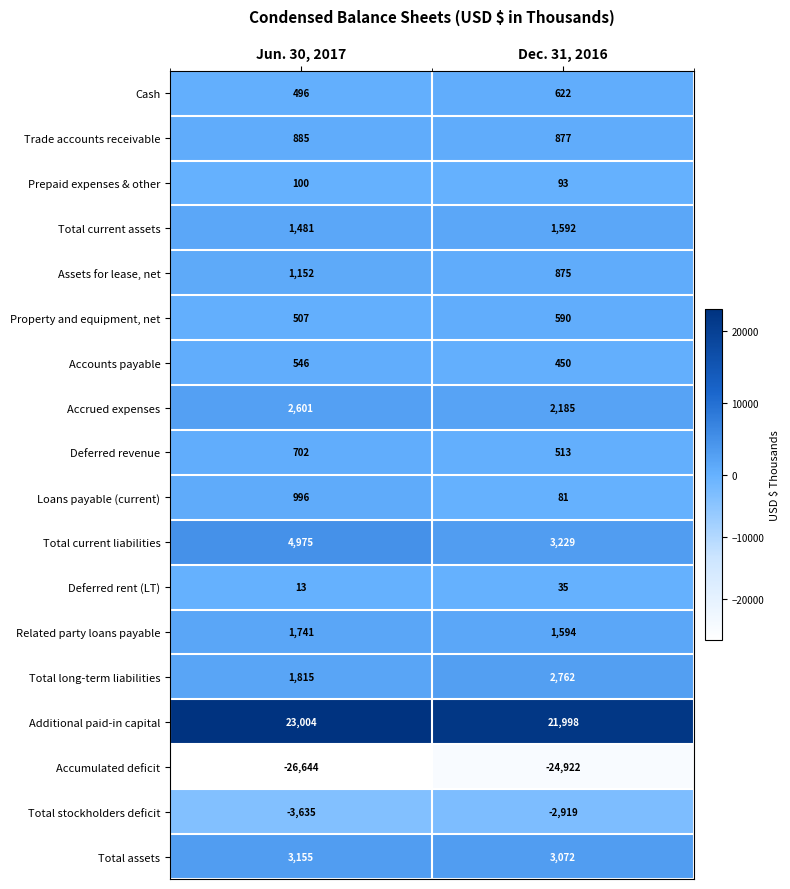

Rank the categories by Total current assets value from lowest to highest.

Jun. 30, 2017, Dec. 31, 2016